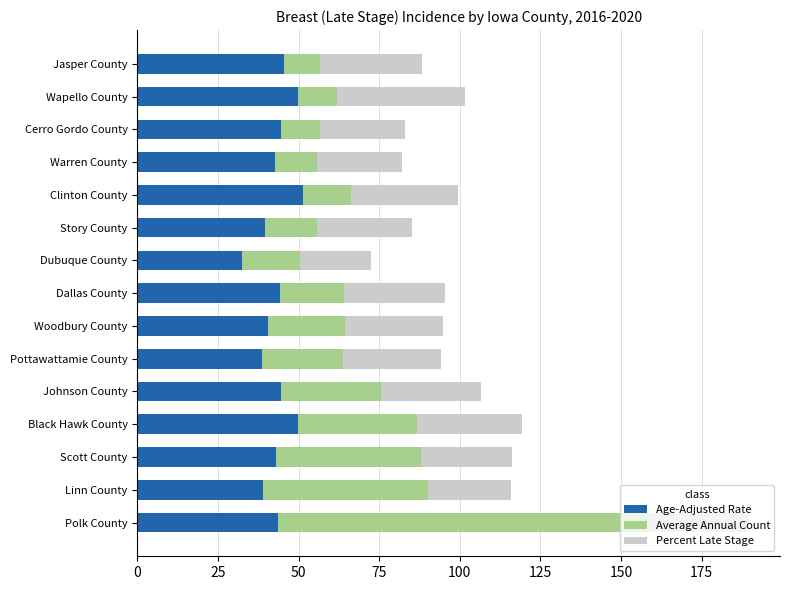

What are all the series names shown in the legend?

Age-Adjusted Rate, Average Annual Count, Percent Late Stage